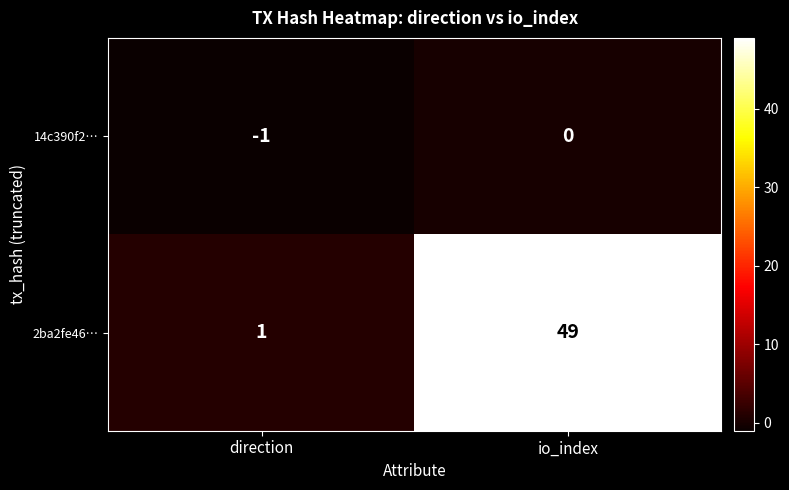

Rank the series at io_index from lowest to highest value.

14c390f2…, 2ba2fe46…